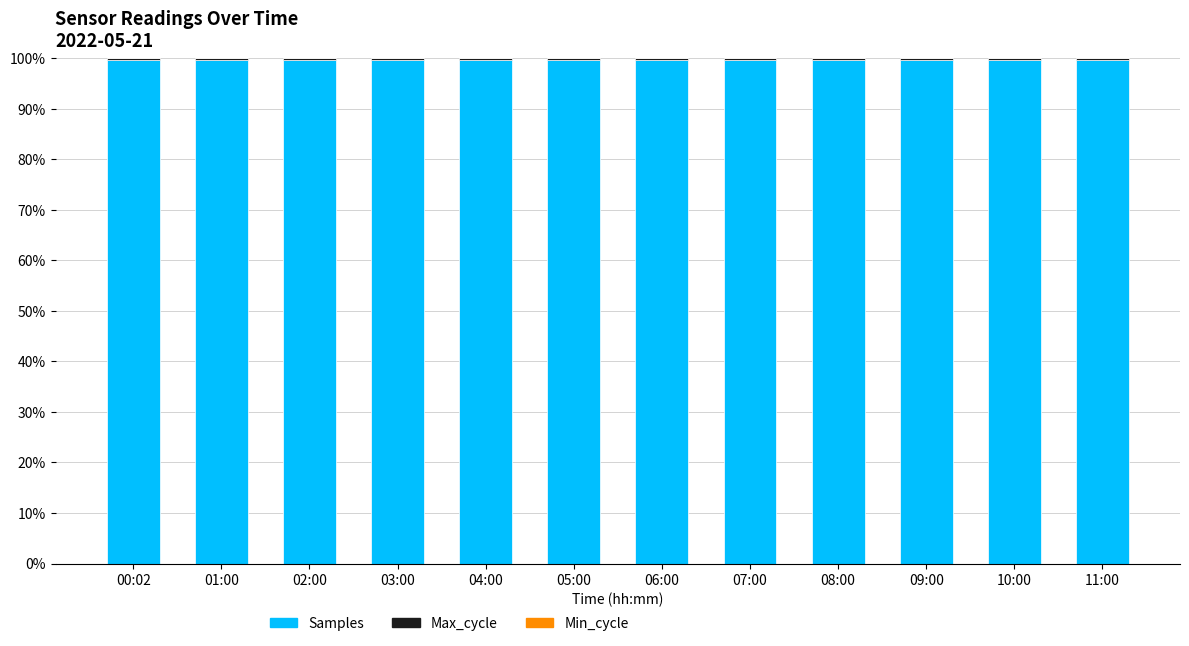

The Samples series shows 134.9 at 00:02. True or false?

False